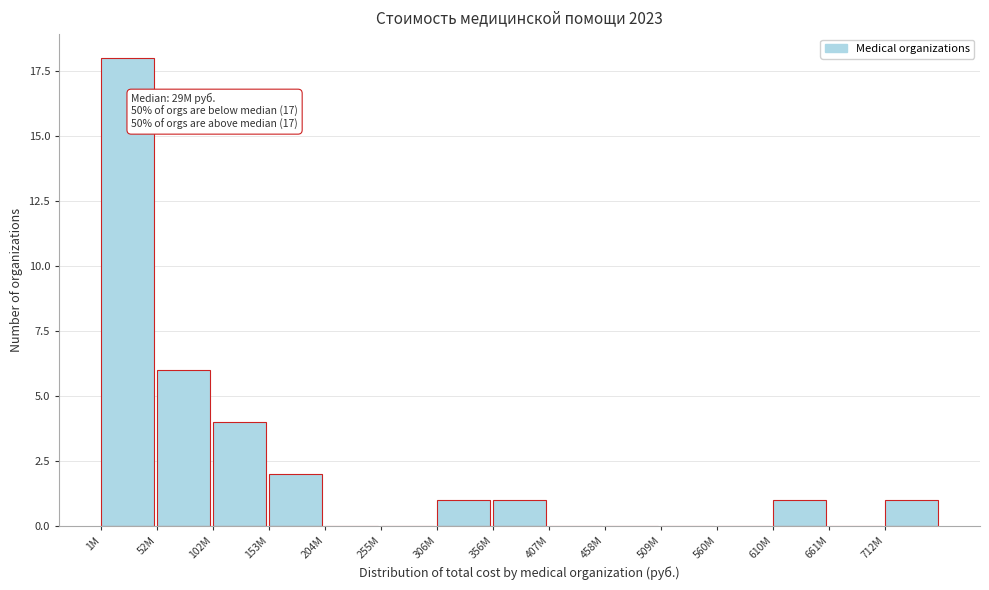

Reading left to right, transcribe all the data shown in this chart.

1M=18	52M=6	102M=4	153M=2	204M=0	255M=0	306M=1	356M=1	407M=0	458M=0	509M=0	560M=0	610M=1	661M=0	712M=1